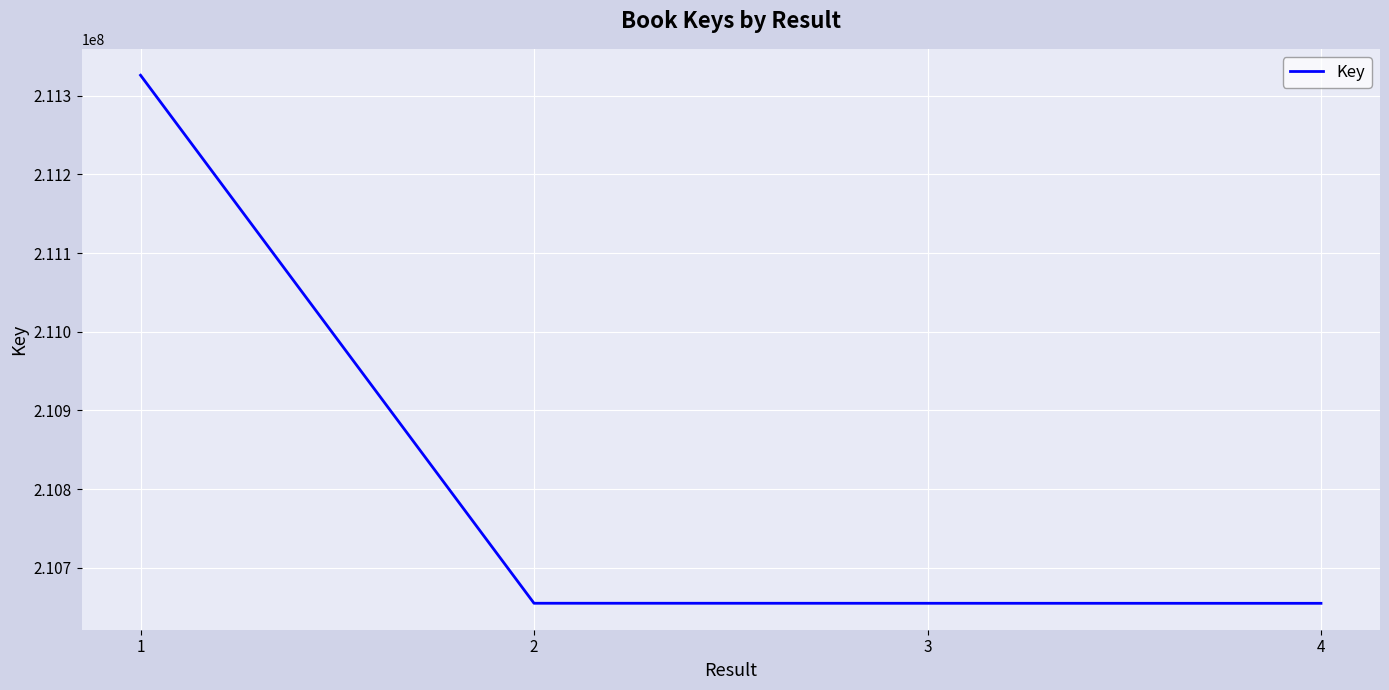

What is the difference between the values at 1 and 3?

671060